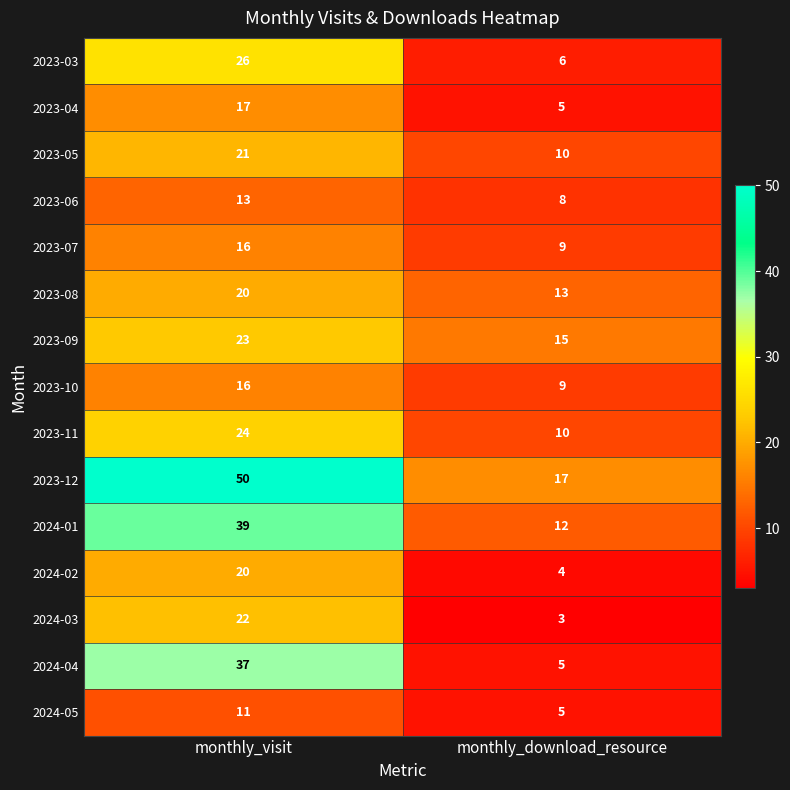

Is it true that 2024-01 equals 12 at monthly_download_resource?

True